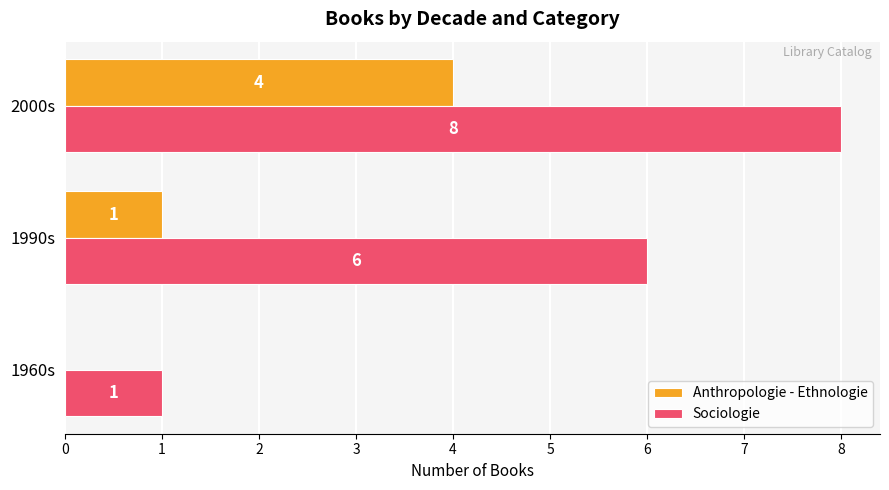

Which series has the largest total across all categories?

Sociologie